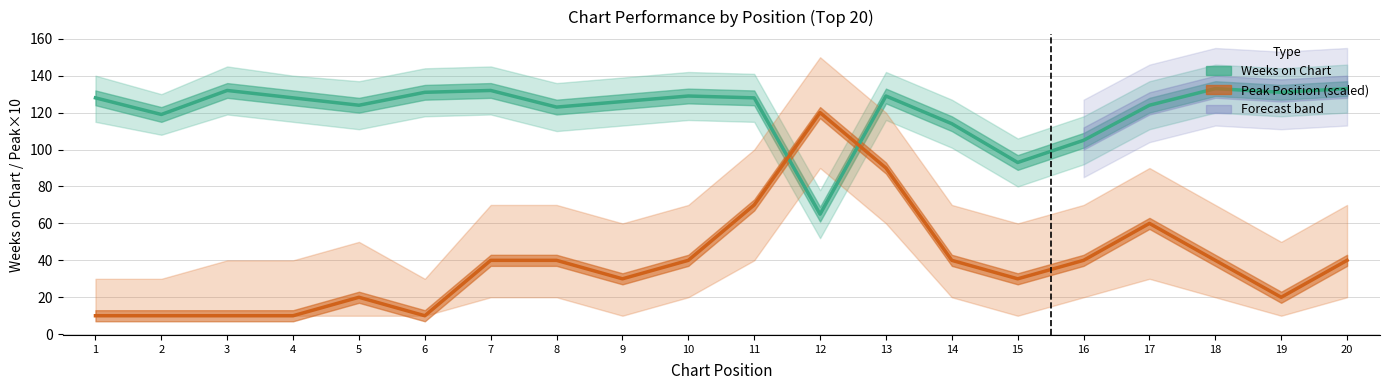

At which category is the sum across all series the highest?

13